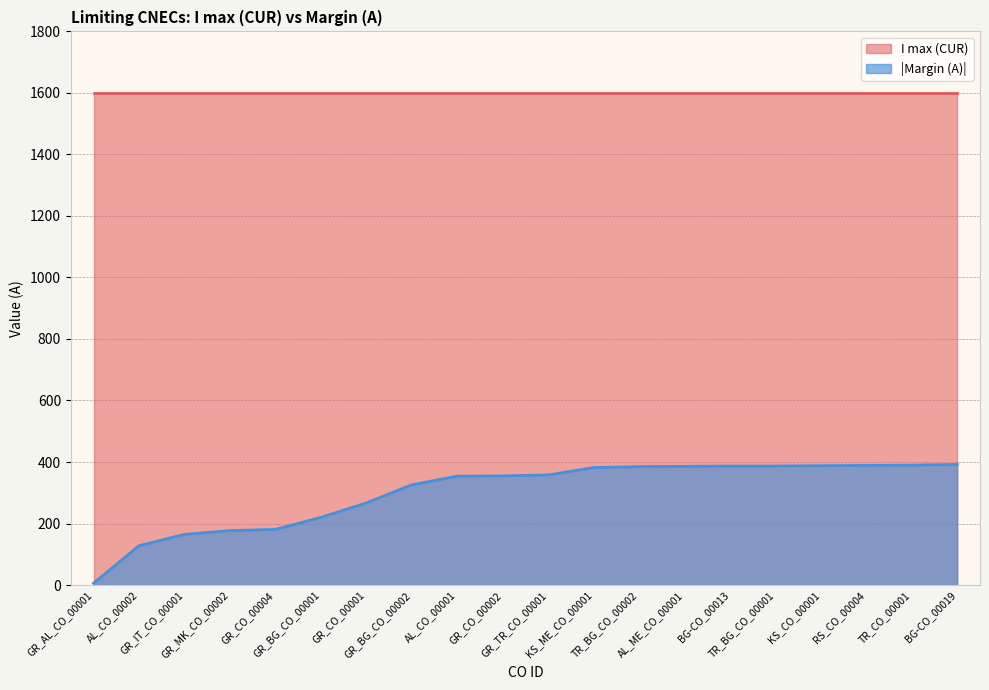

Does the chart display data point markers on the line(s)?

No